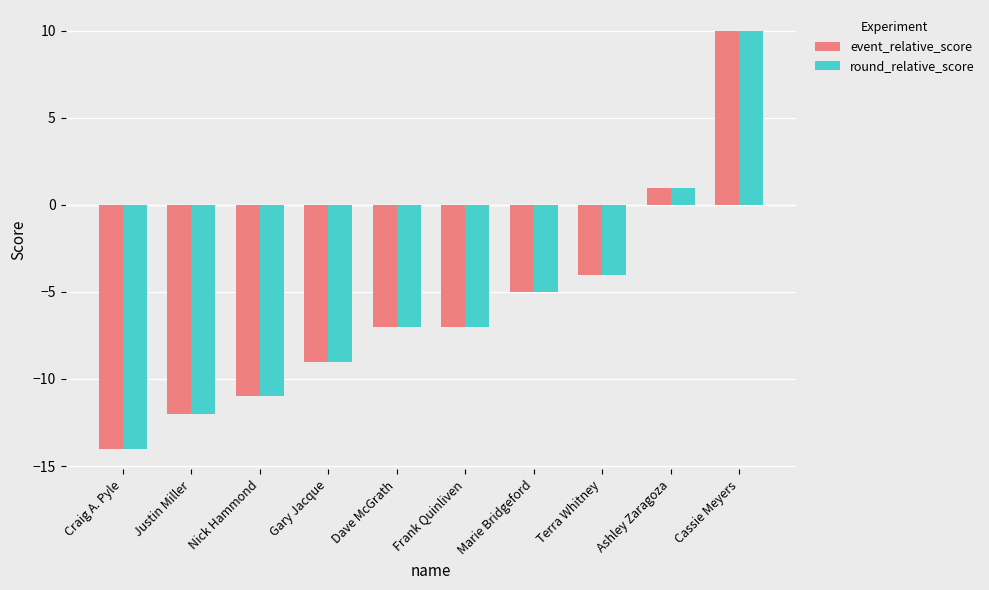

At which label is event_relative_score closest to -2?

Terra Whitney